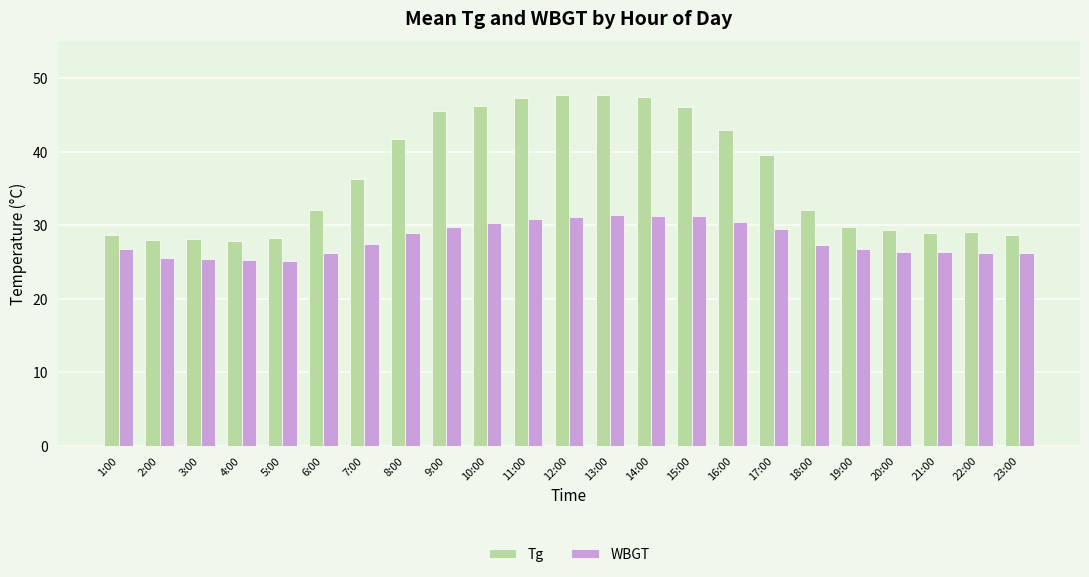

Between 15:00 and 19:00, which series saw the biggest shift?

Tg